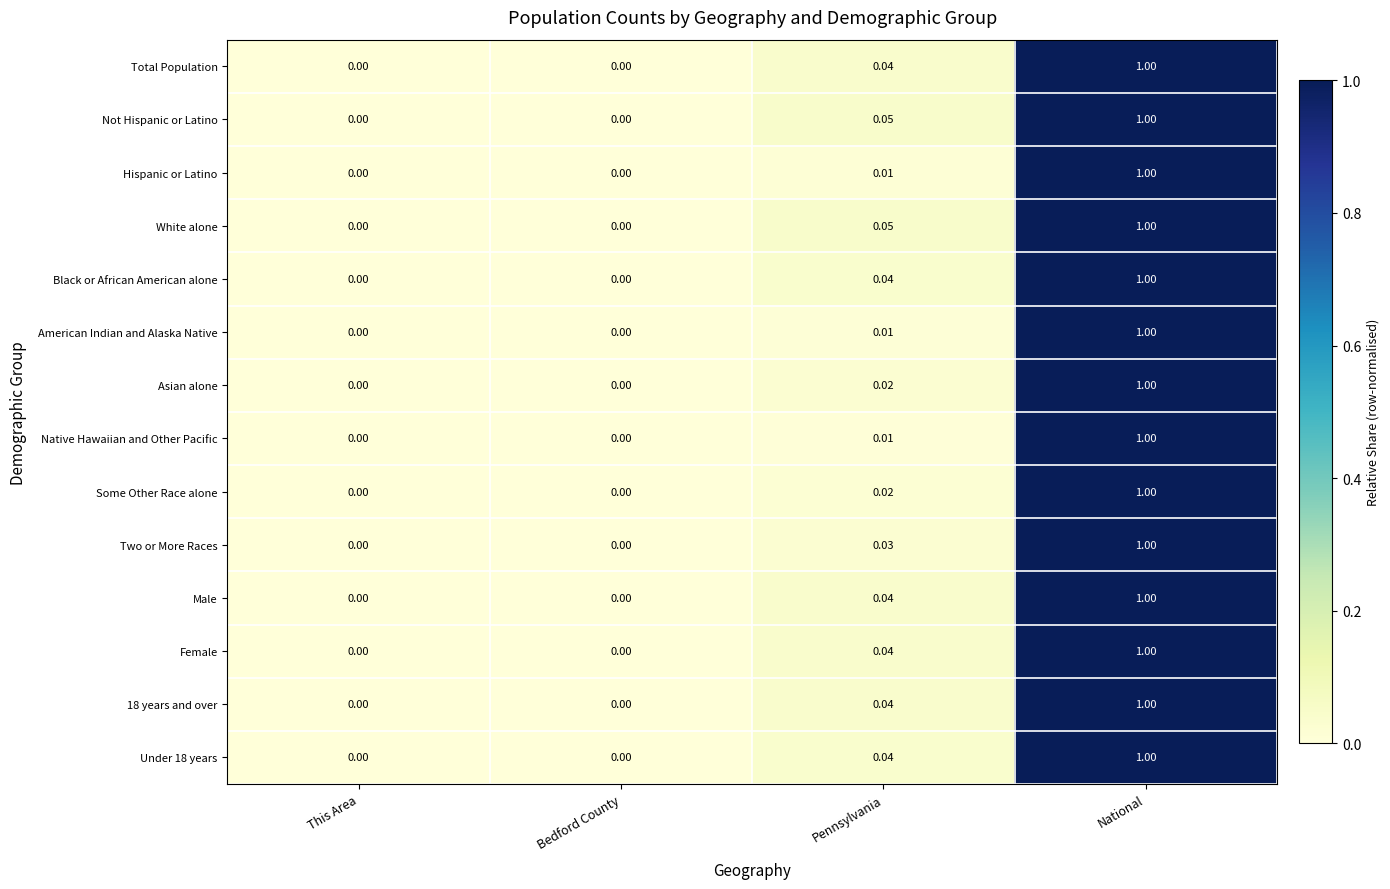

At which category is the sum across all series the highest?

National